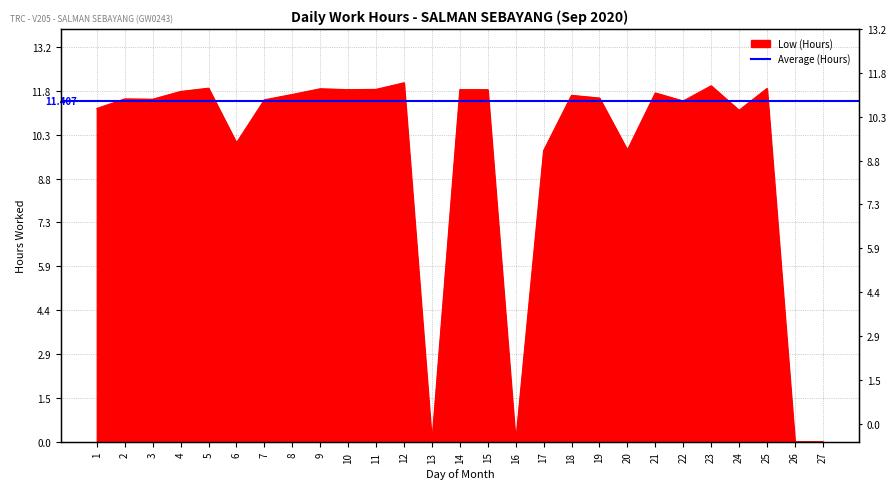

How many lines are shown in the chart?

1